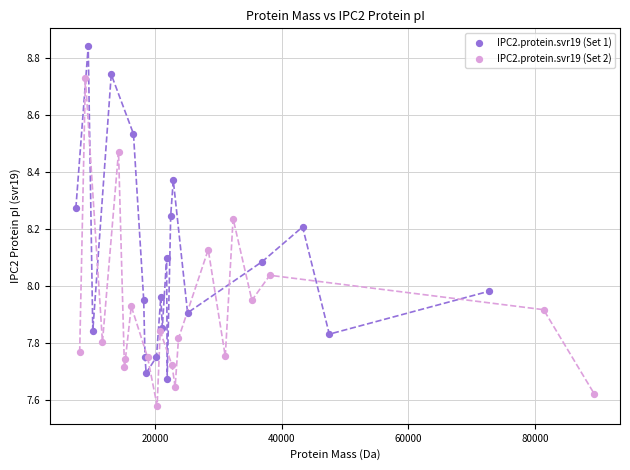

Which series contains the lowest Y value?

IPC2.protein.svr19 (Set 2)